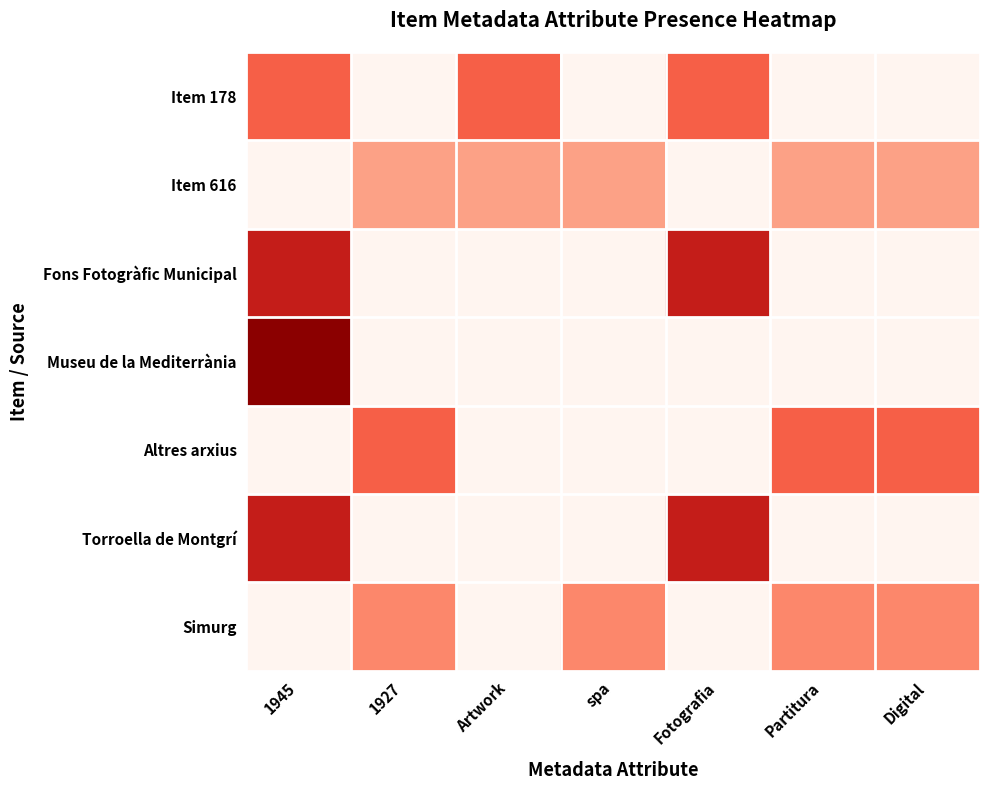

How many series are shown in this chart?

7